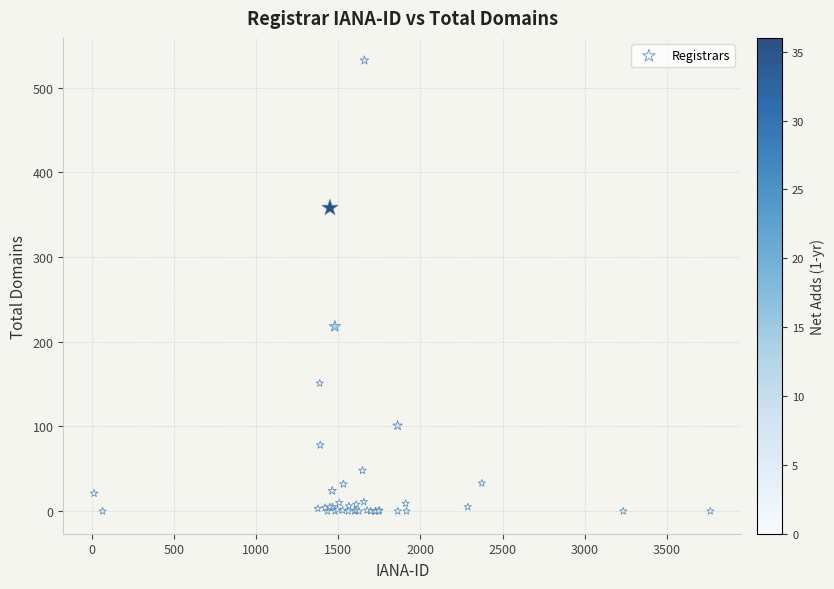

What Y value in the scatter plot is closest to 266?

218